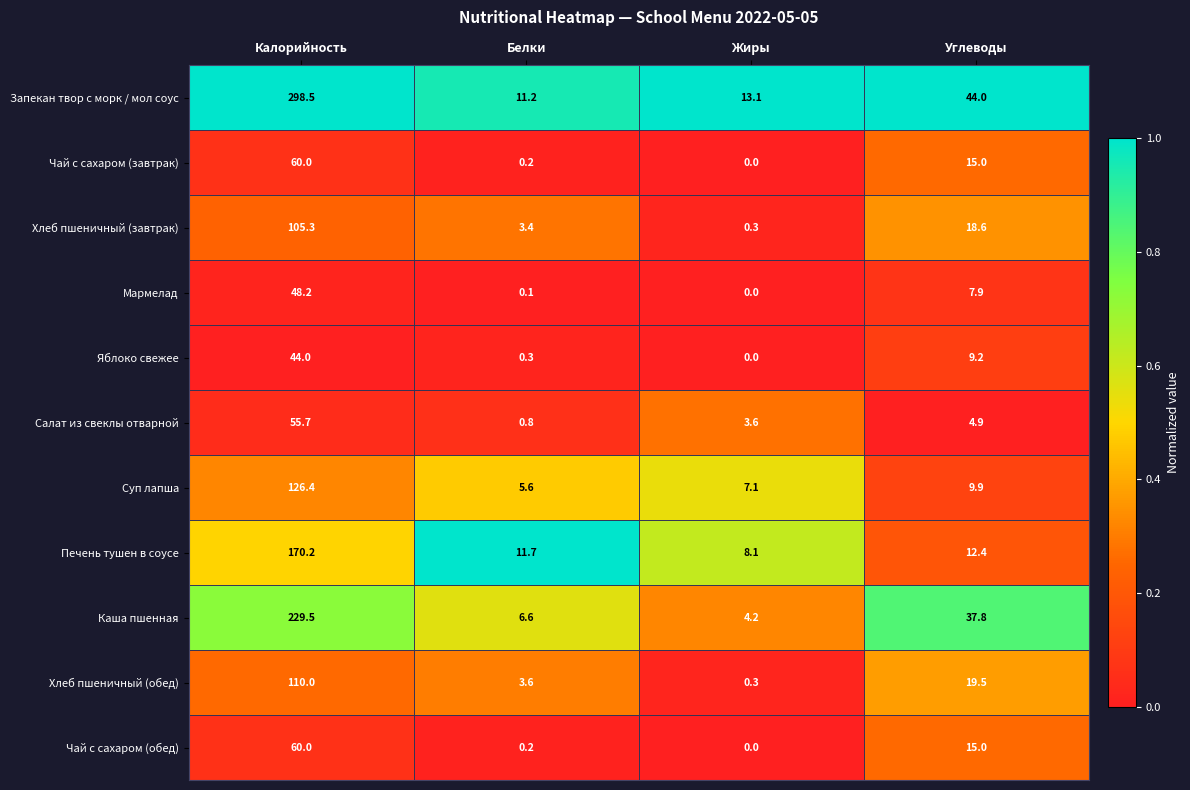

At which category is the sum across all series the highest?

Калорийность